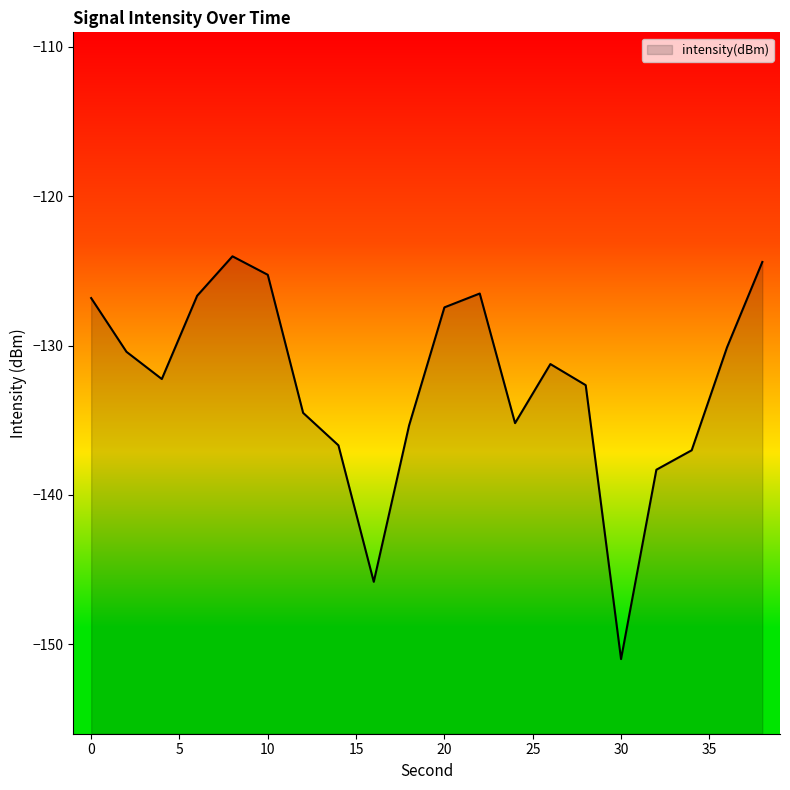

Does the chart display data point markers on the line(s)?

No